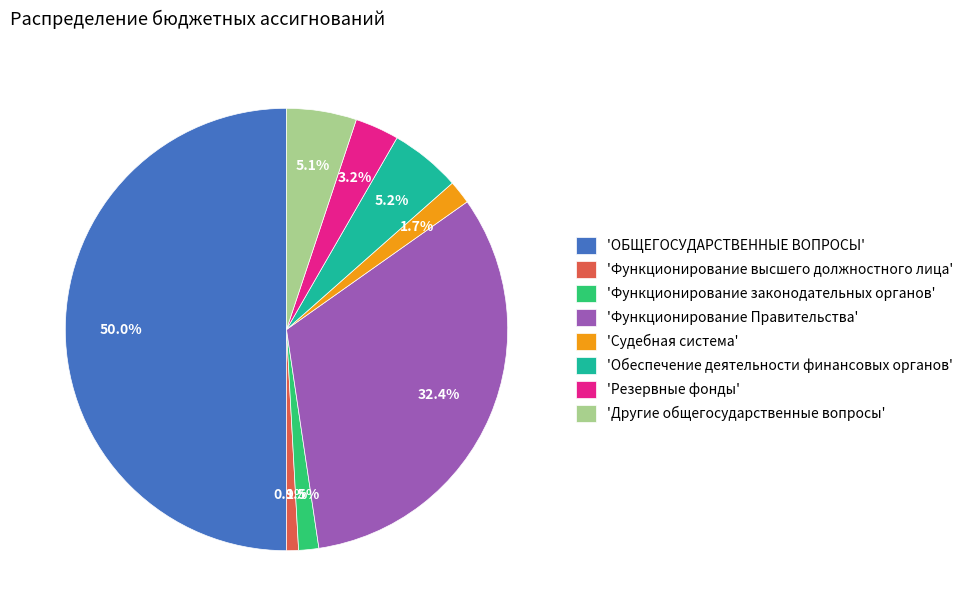

Do 'Функционирование Правительства' and 'Обеспечение деятельности финансовых органов' together represent more than half of the pie?

No